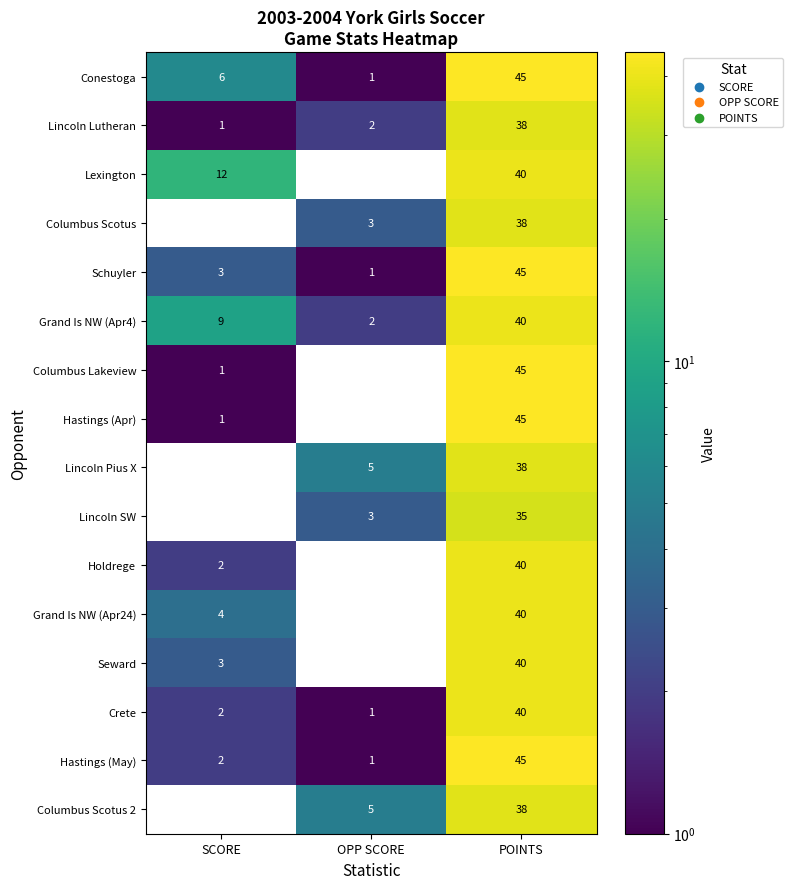

What is the maximum value shown in the chart?

45